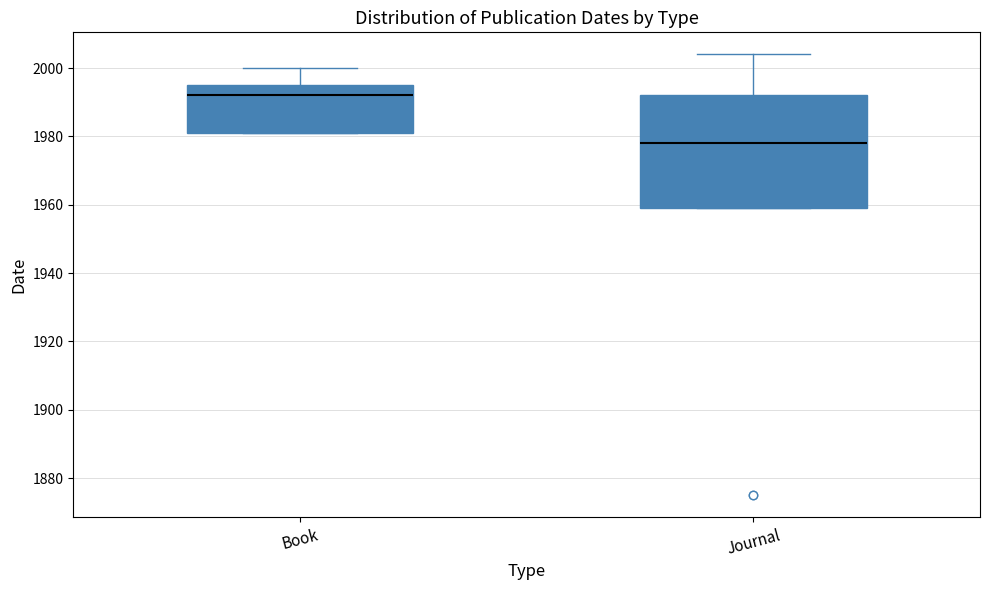

Where is the lower edge of the box for Book on the y-axis? The values are not printed on the chart, so give them approximately, as read against the axis.

1982